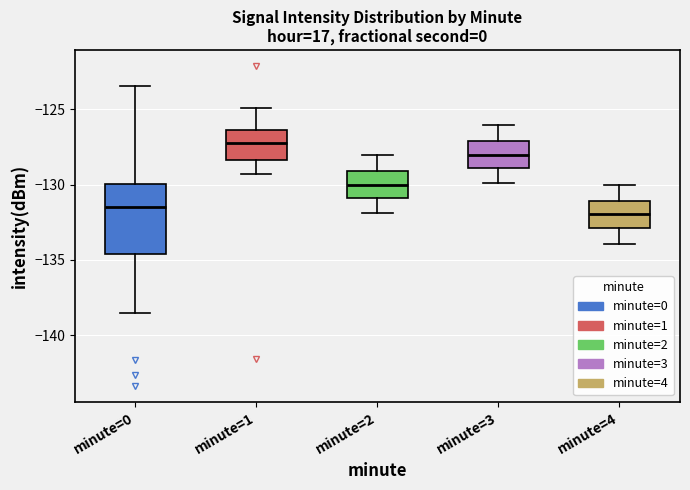

Reading left to right, read every box against the y-axis: the position of its median line, the range the box covers, and the ends of its whiskers. The values are not printed on the chart, so give them approximately, as read against the axis.

minute=0: median -131.5, box -134.5 to -130.0, whiskers -138.5 to -123.5
minute=1: median -127.0, box -128.5 to -126.5, whiskers -129.5 to -125.0
minute=2: median -130.0, box -131.0 to -129.0, whiskers -132.0 to -128.0
minute=3: median -128.0, box -129.0 to -127.0, whiskers -130.0 to -126.0
minute=4: median -132.0, box -133.0 to -131.0, whiskers -134.0 to -130.0